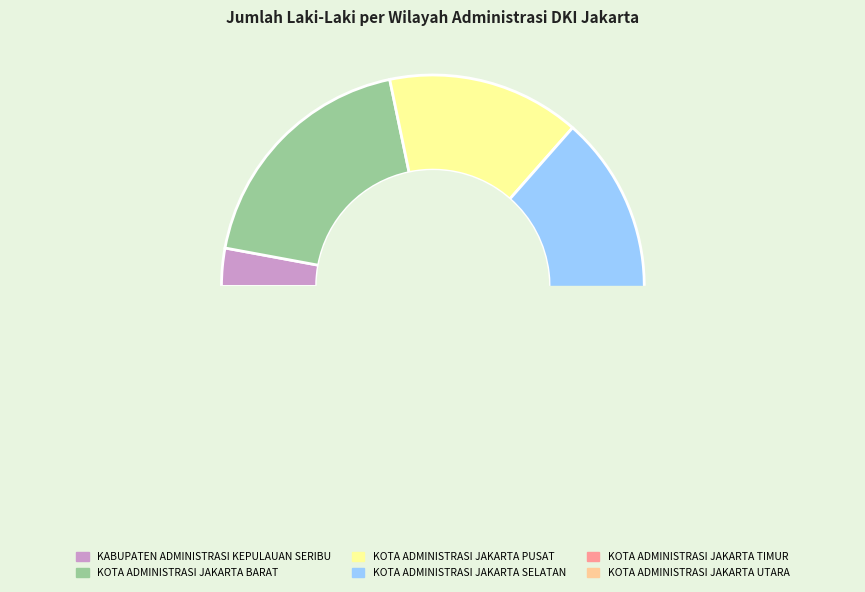

How many slices are in this pie chart?

6